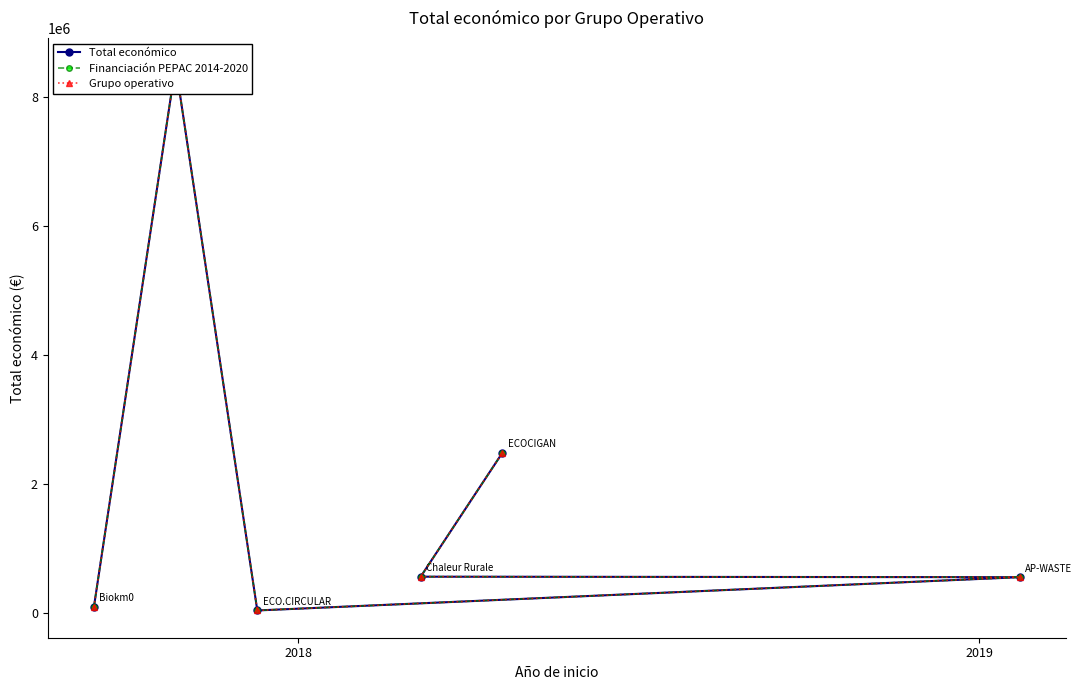

True or false: Total económico has a value of 265498 at 4.

False